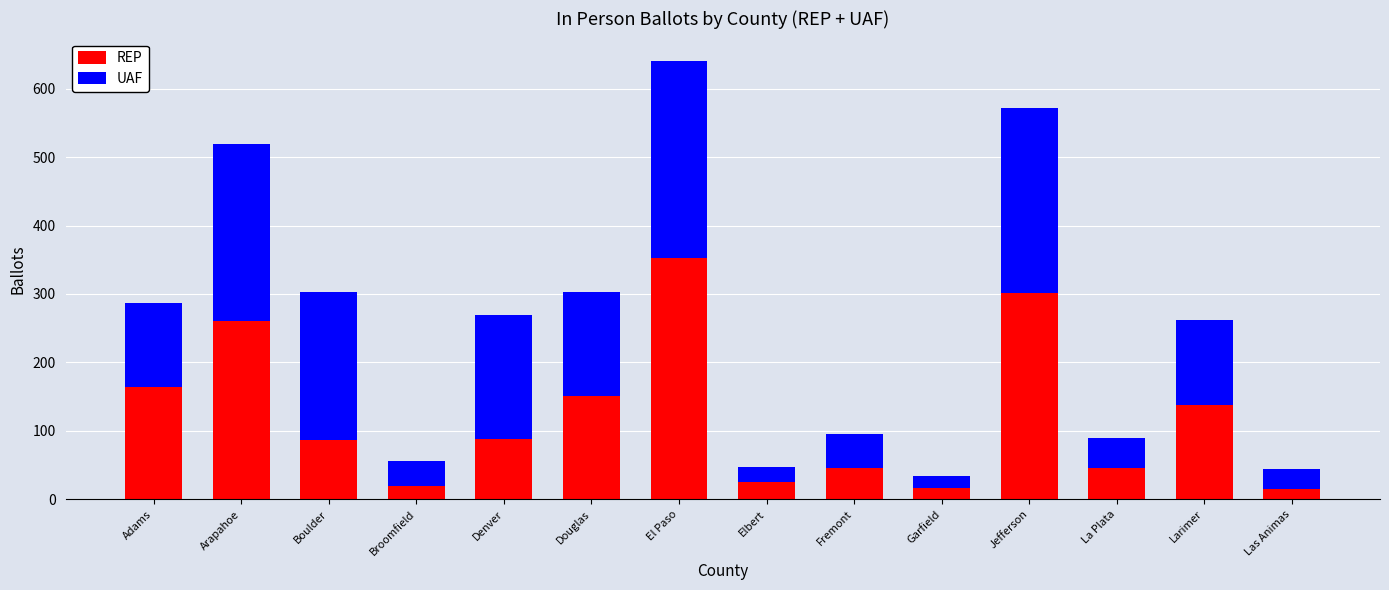

What is the total value across all series at Boulder?

303